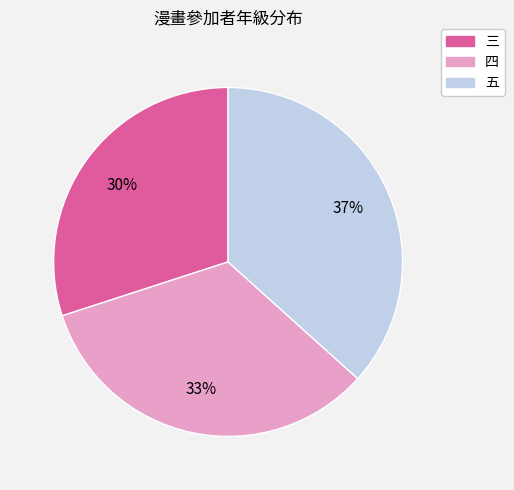

Which has a higher value, 五 or 三?

五